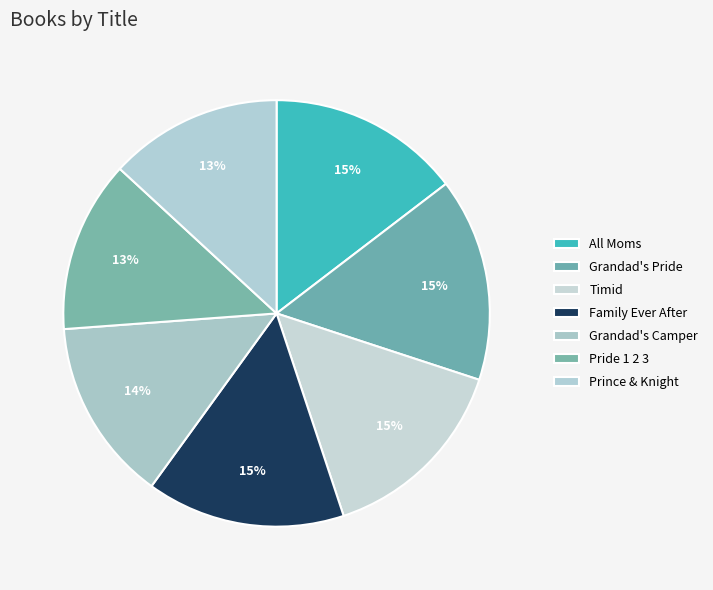

Is there any slice that represents more than half of the pie?

No